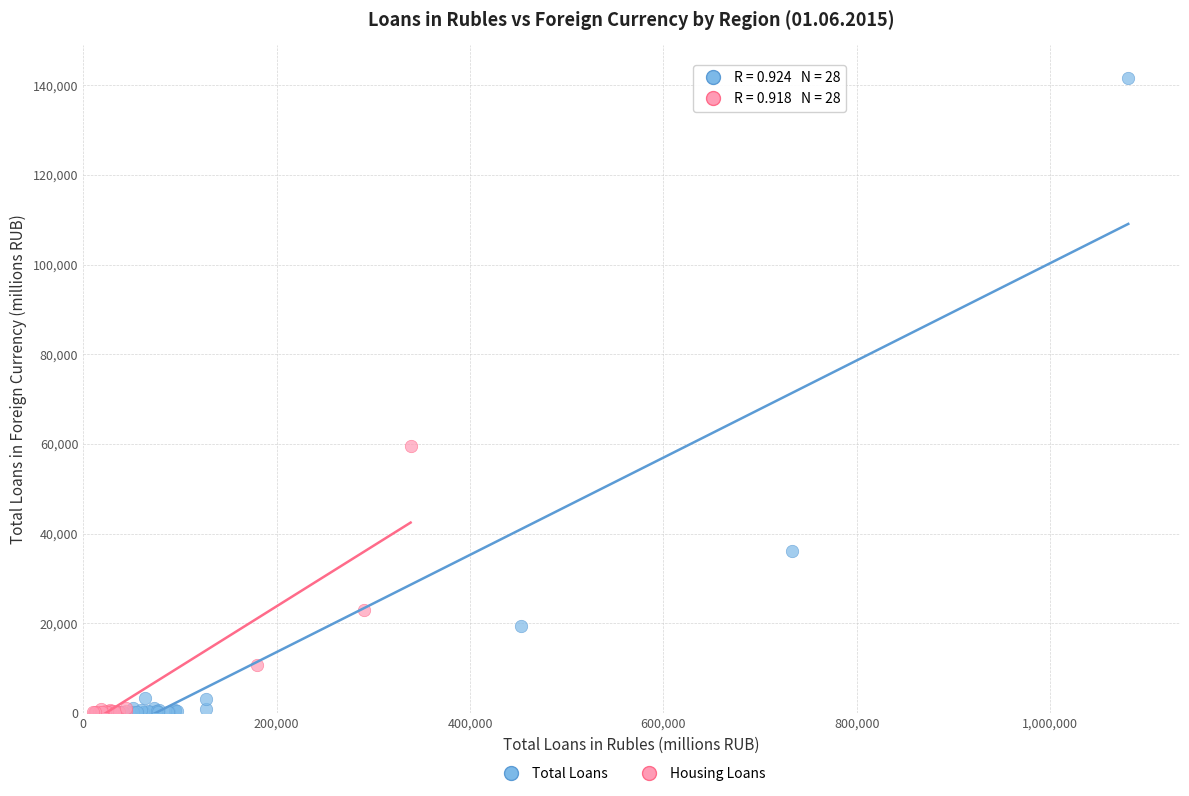

Which series reaches the maximum Y coordinate?

Total Loans